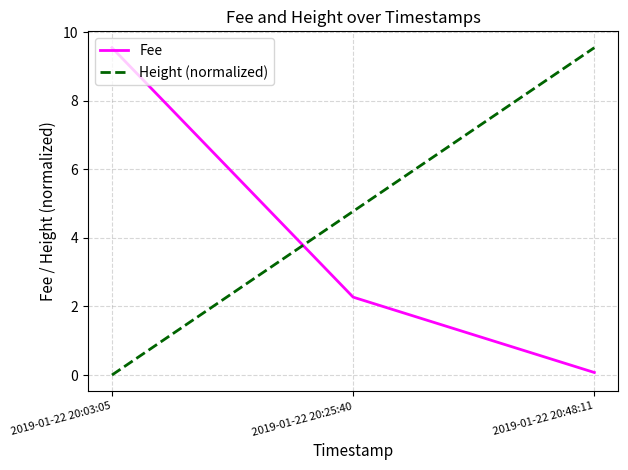

What is the sum of the Fee values at 2019-01-22 20:03:05 and 2019-01-22 20:48:11?

9.6